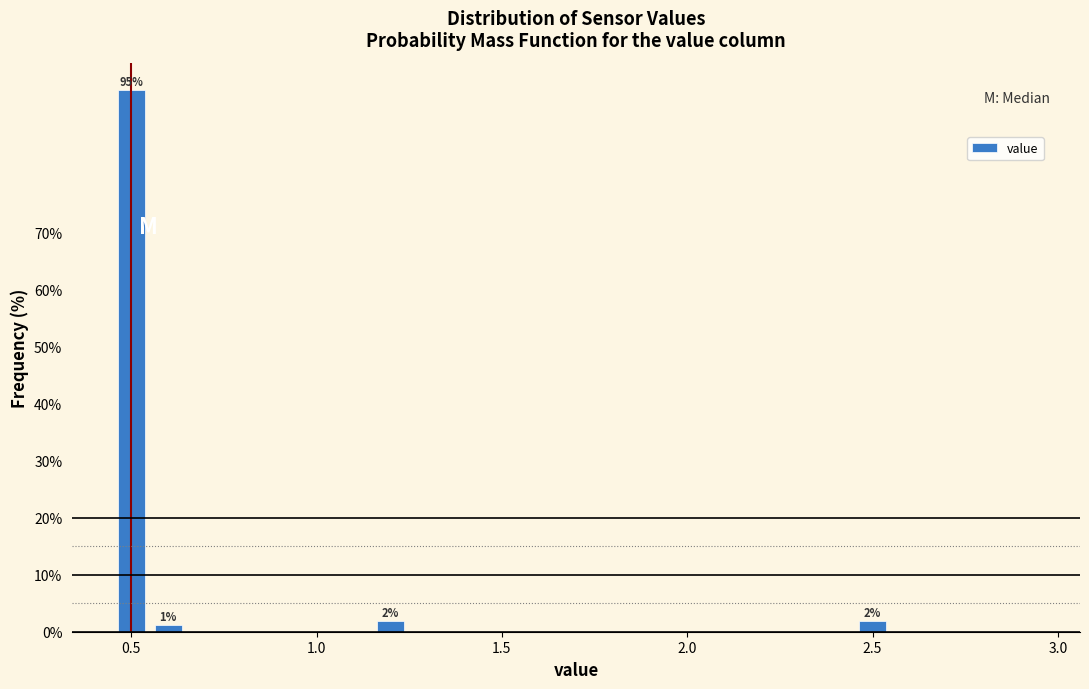

Read against the x-axis, roughly where is the centre of the tallest bar?

0.50